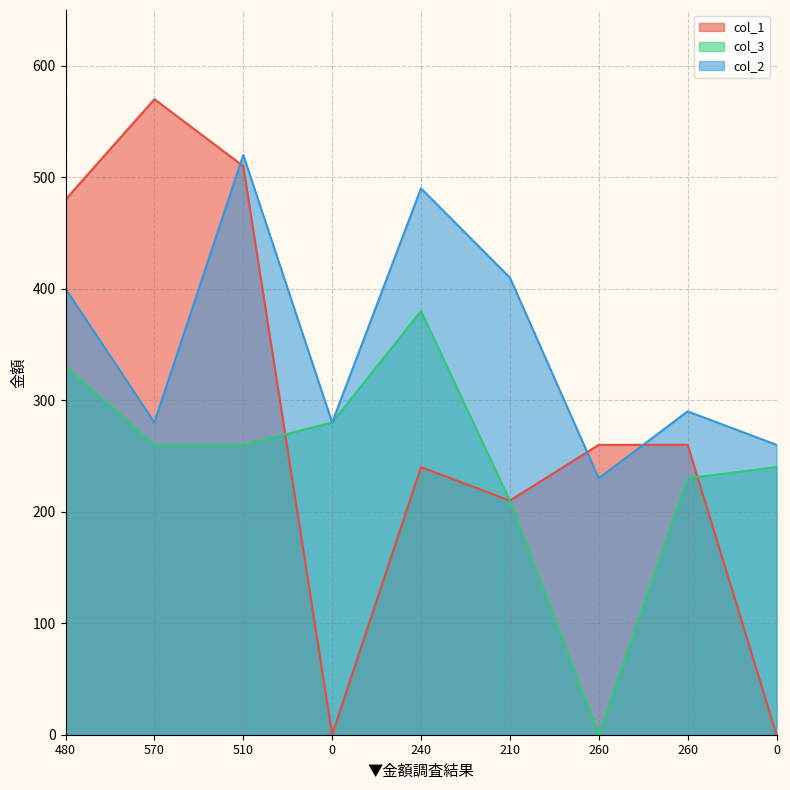

At which label does col_2 reach its peak?

510